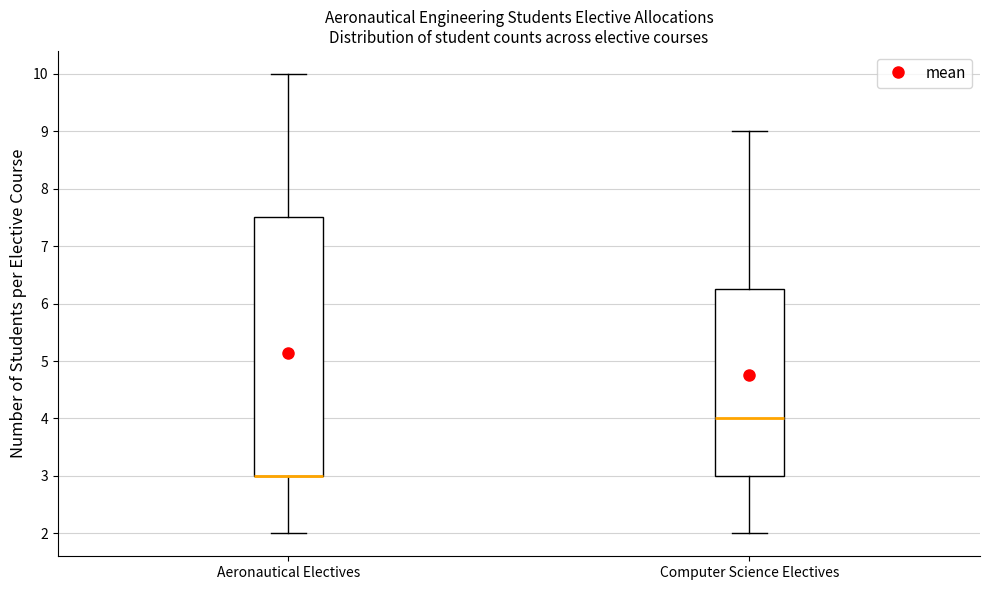

Which box is the tallest, from its lower edge to its upper edge?

Aeronautical Electives